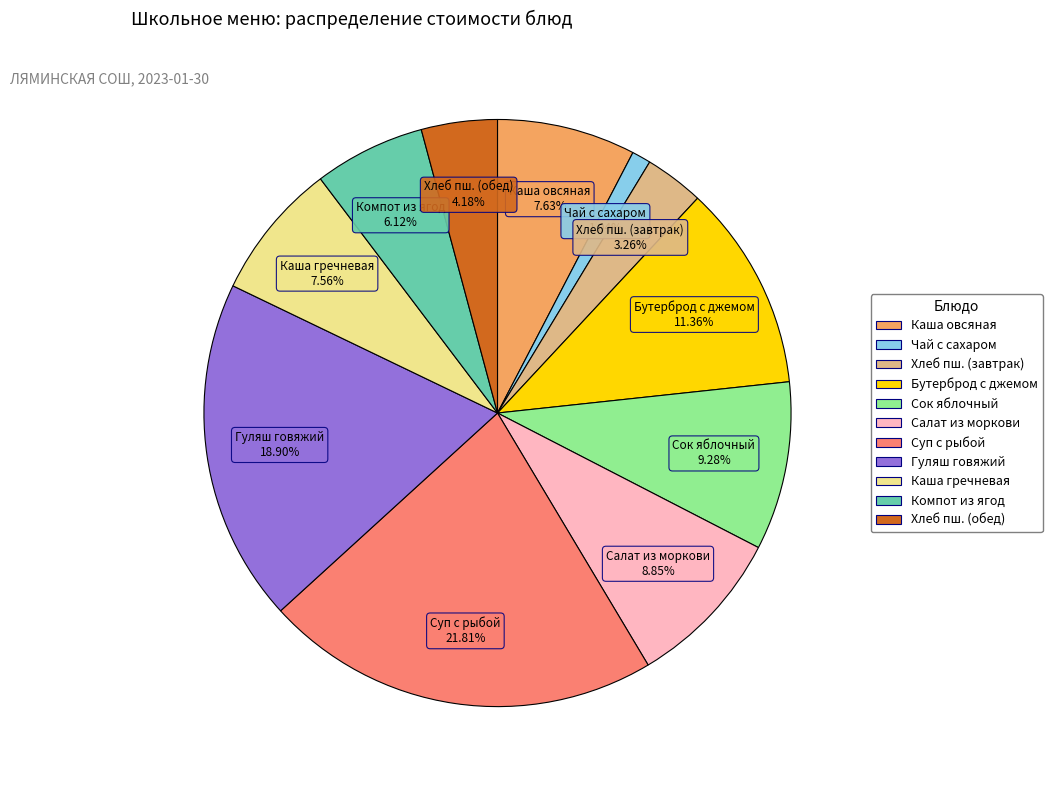

Combined, do Бутерброд с джемом and Компот из ягод account for over 50%?

No